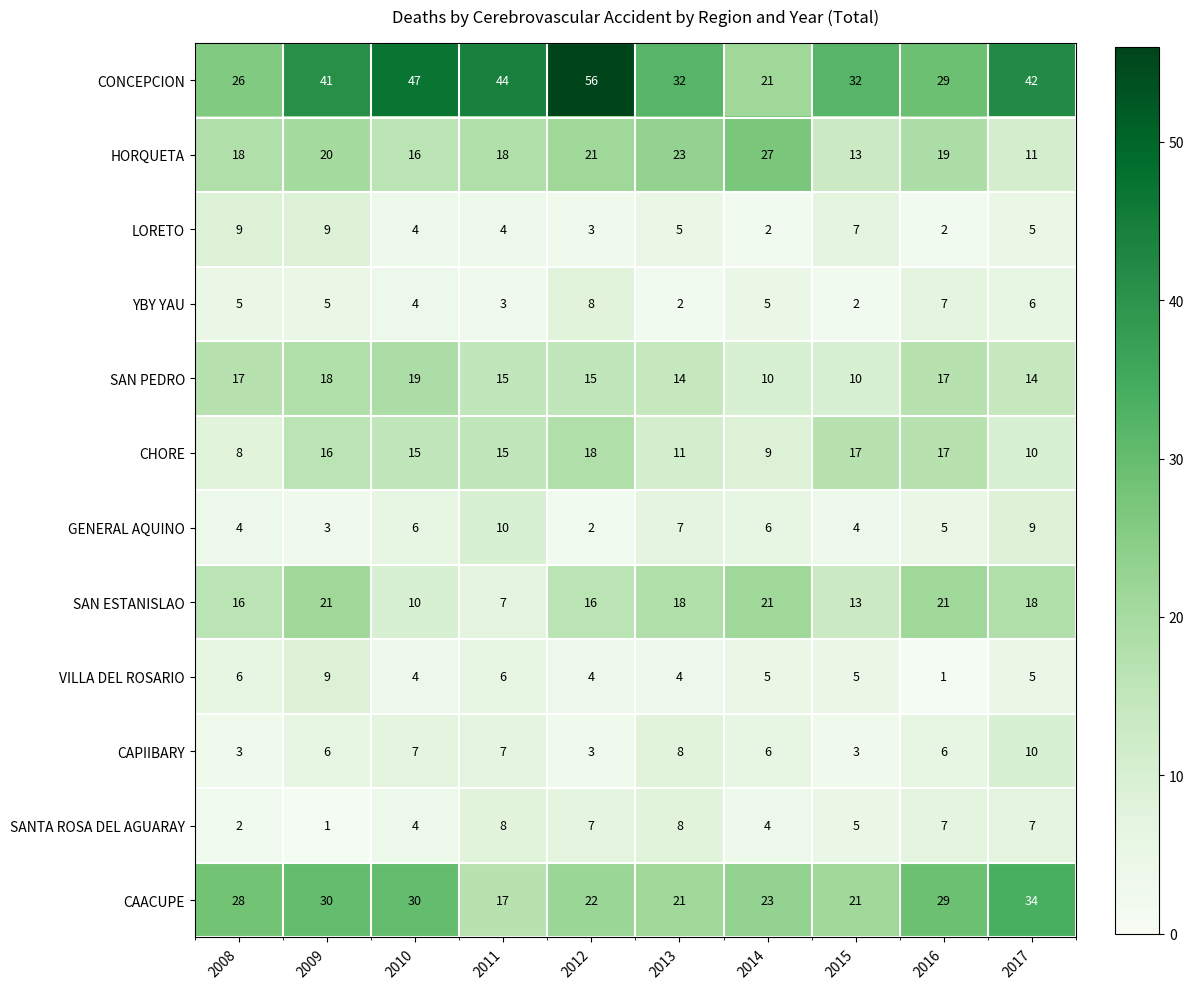

At which category is the sum across all series the highest?

2009